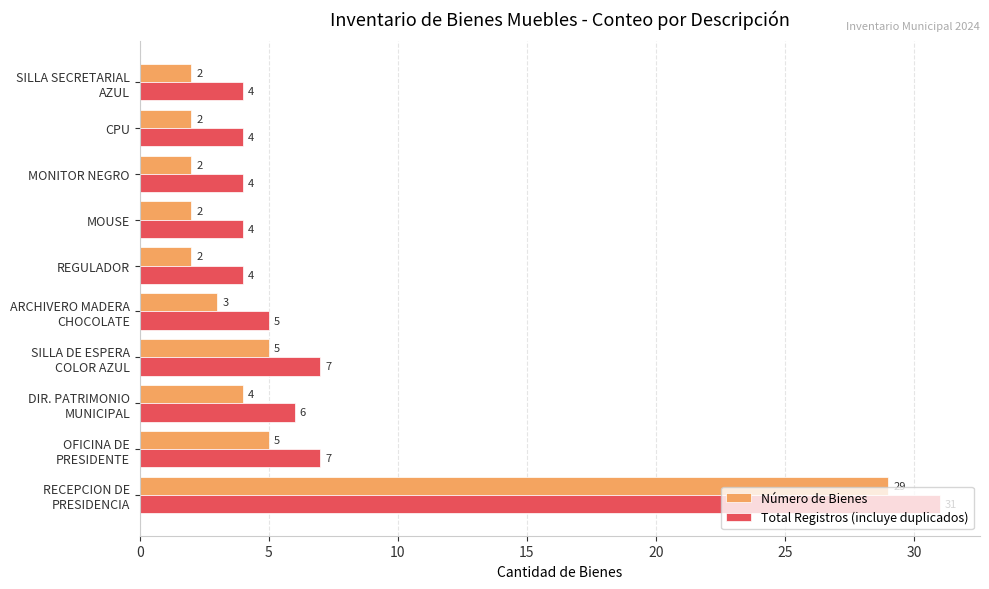

What is the total value across all series at CPU?

6